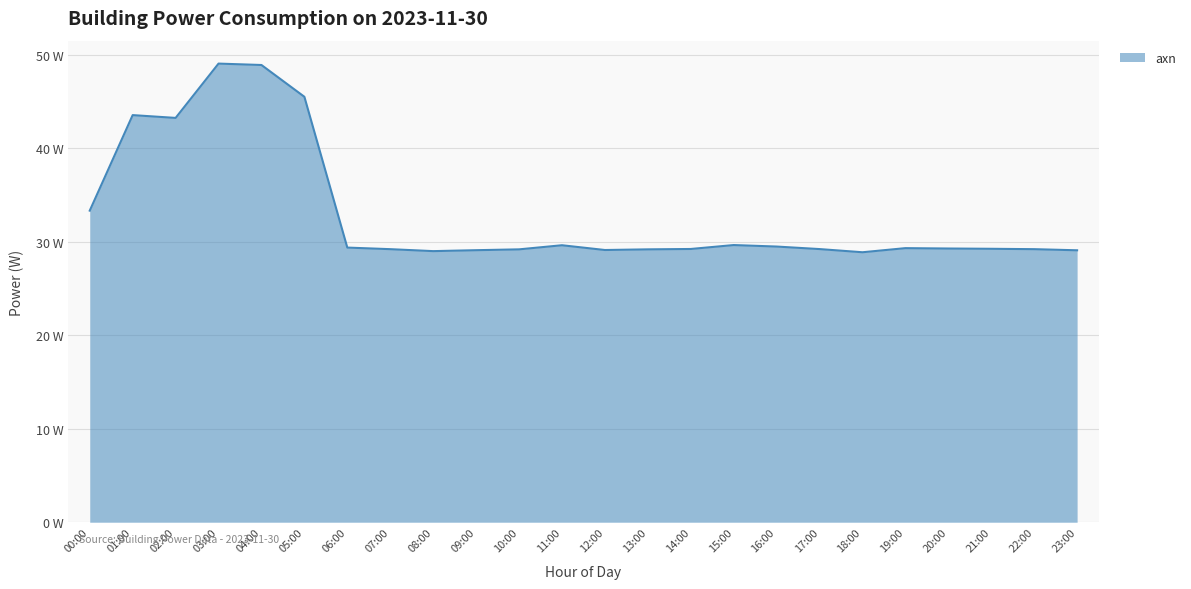

At which category does the chart reach its peak across all series?

03:00